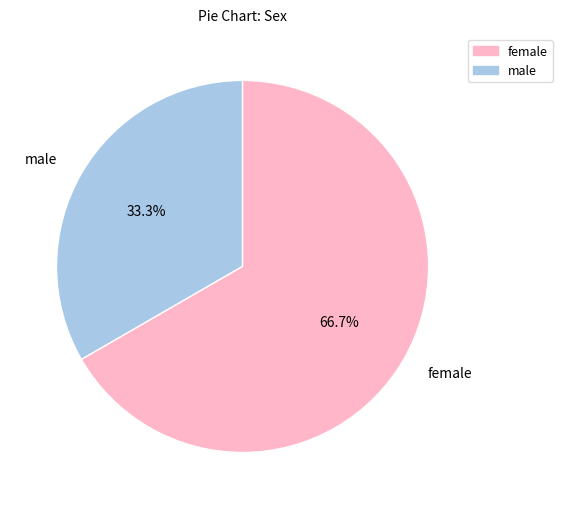

How many slices are in this pie chart?

2